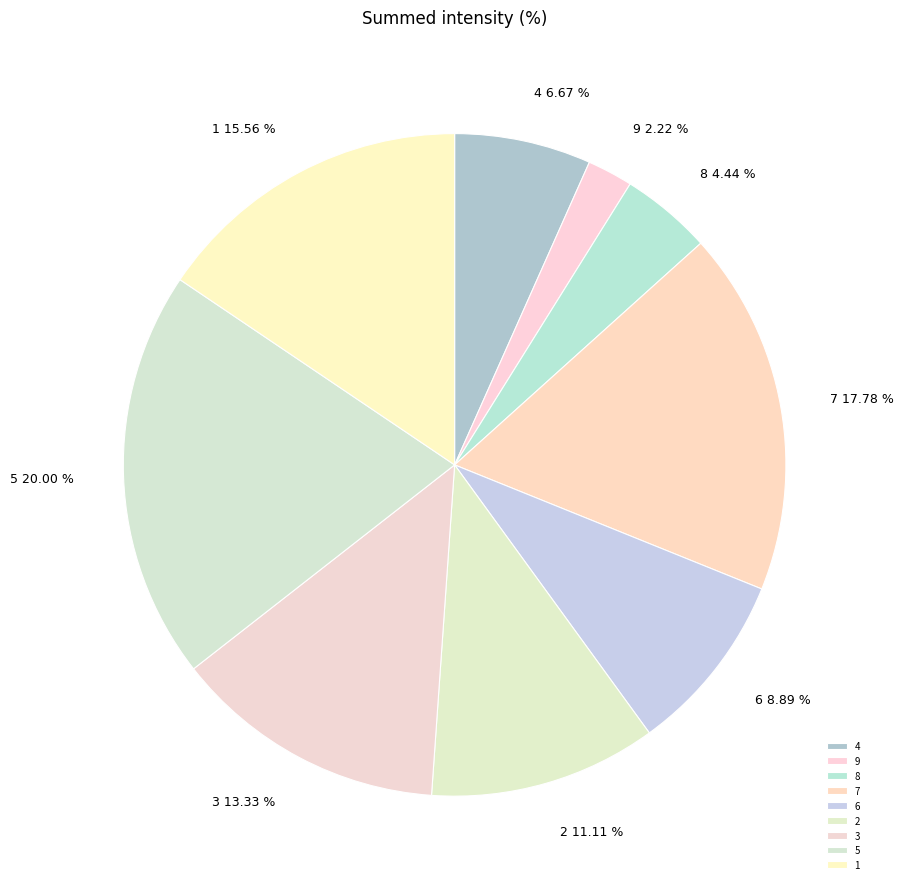

The 9 slice represents 14% of the pie. True or false?

False